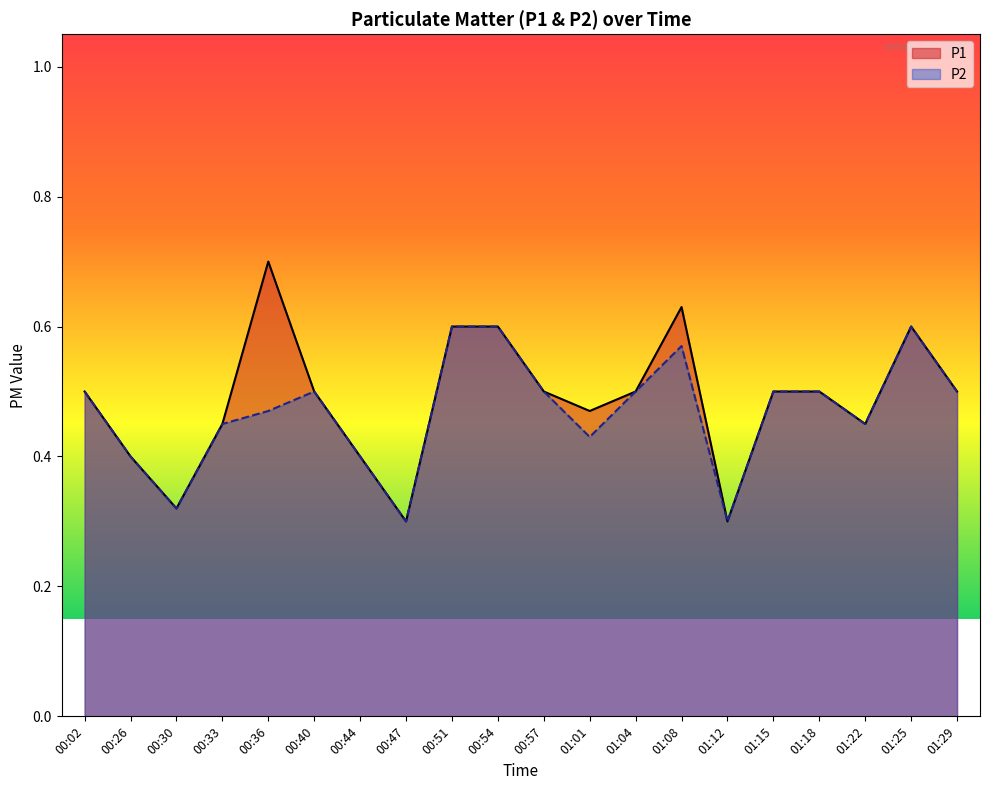

Which category has the highest value in the P1 series?

00:36